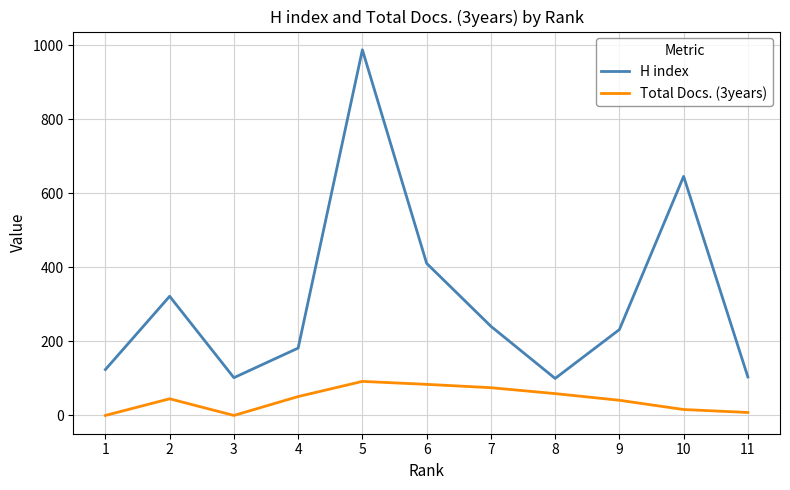

True or false: H index and Total Docs. (3years) cross at least once.

False